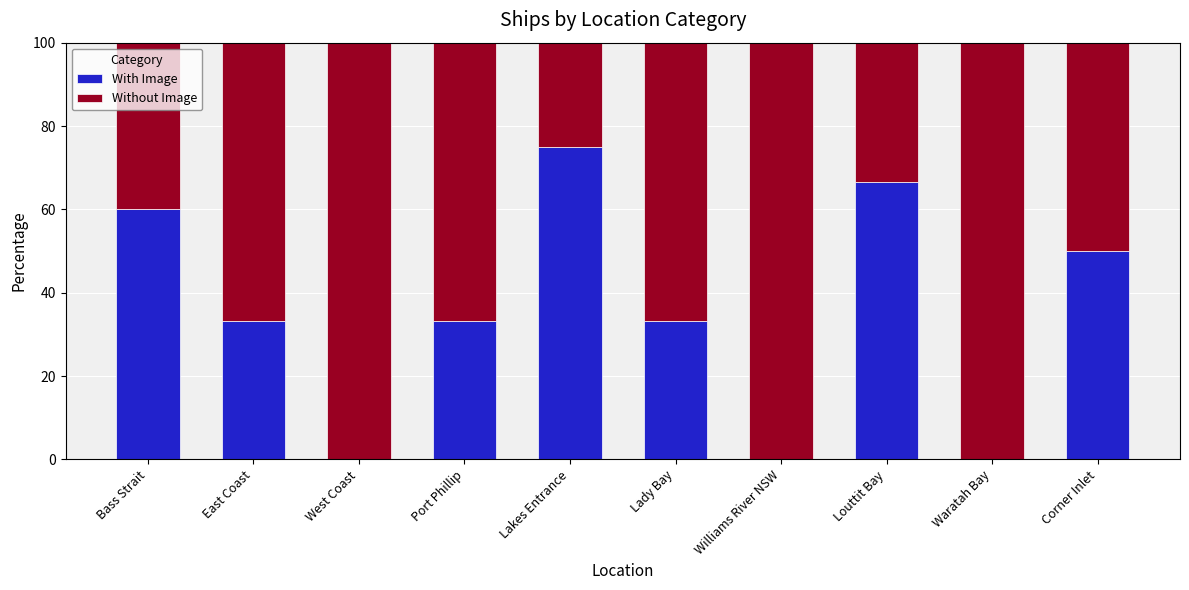

Reading right to left, list the values for the With Image series.

Corner Inlet=50.0	Waratah Bay=0.0	Louttit Bay=66.7	Williams River NSW=0.0	Lady Bay=33.3	Lakes Entrance=75.0	Port Phillip=33.3	West Coast=0.0	East Coast=33.3	Bass Strait=60.0